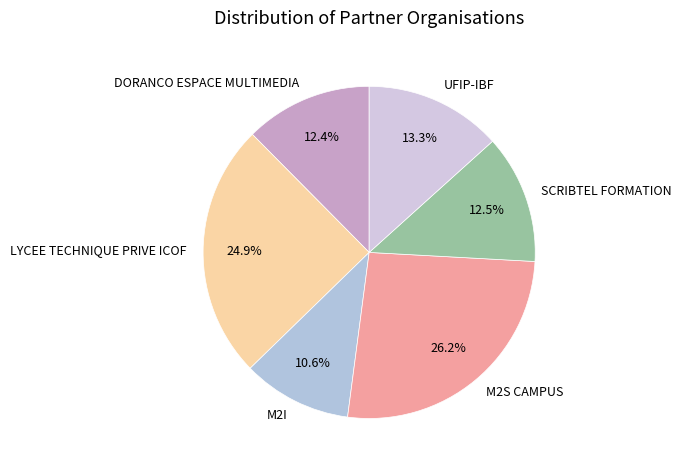

Which slice is the smallest?

M2I